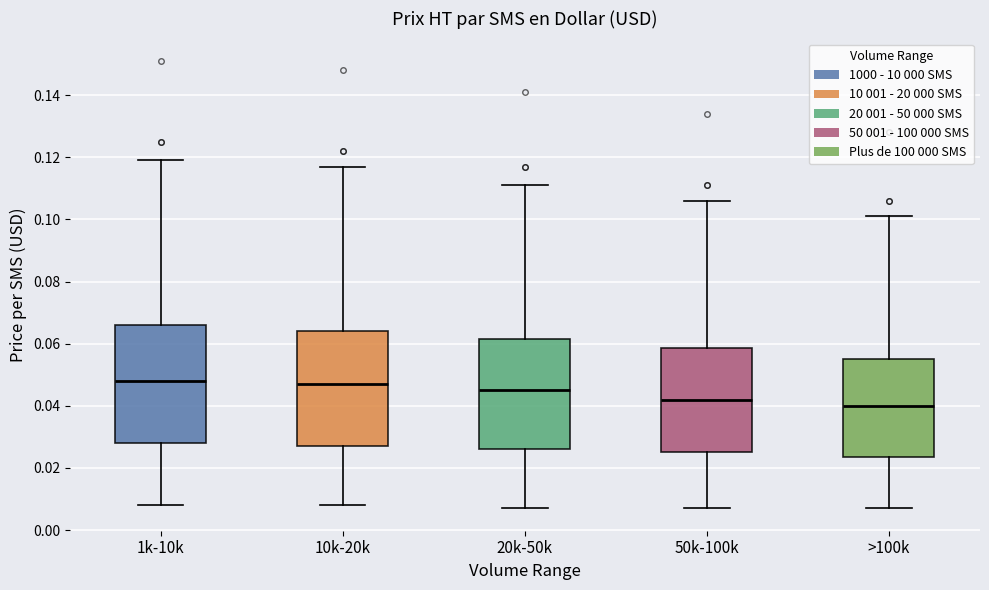

Reading left to right, read every box against the y-axis: the position of its median line, the range the box covers, and the ends of its whiskers. The values are not printed on the chart, so give them approximately, as read against the axis.

1k-10k: median 0.048, box 0.028 to 0.066, whiskers 0.008 to 0.120
10k-20k: median 0.048, box 0.028 to 0.064, whiskers 0.008 to 0.118
20k-50k: median 0.046, box 0.026 to 0.062, whiskers 0.008 to 0.112
50k-100k: median 0.042, box 0.026 to 0.058, whiskers 0.008 to 0.106
>100k: median 0.040, box 0.024 to 0.056, whiskers 0.008 to 0.102